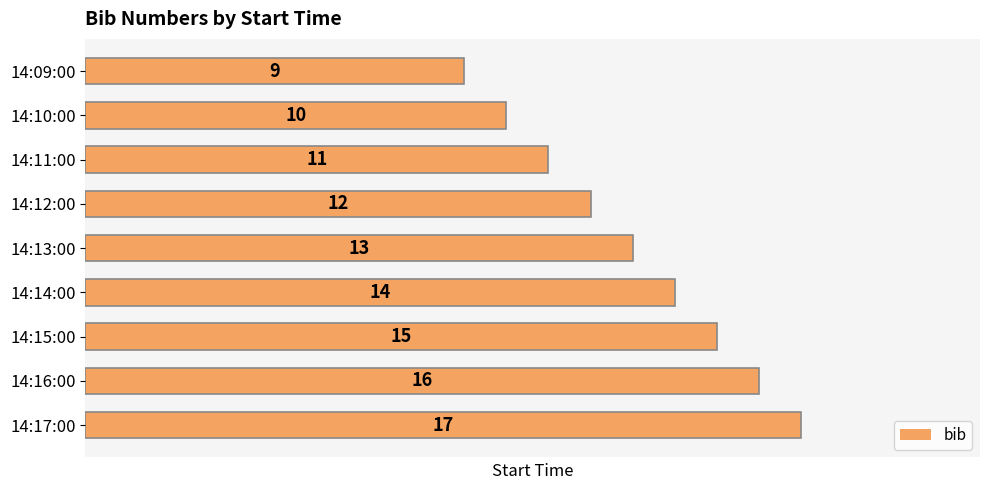

Approximately how many times larger is the value at 14:17:00 compared to 14:13:00?

1.3